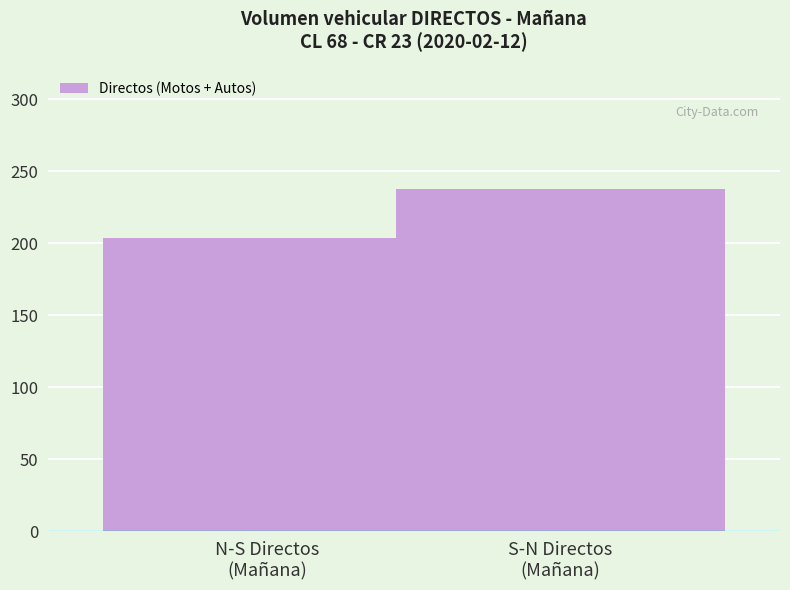

List the labels in order of value, largest first.

S-N Directos
(Mañana), N-S Directos
(Mañana)